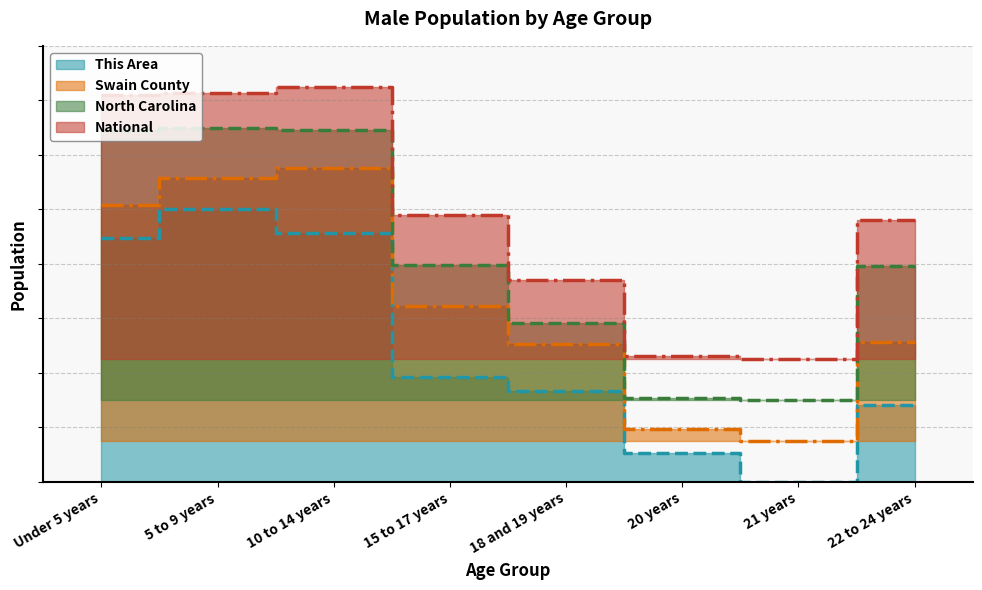

Which has a higher value, 10 to 14 years or 18 and 19 years?

10 to 14 years